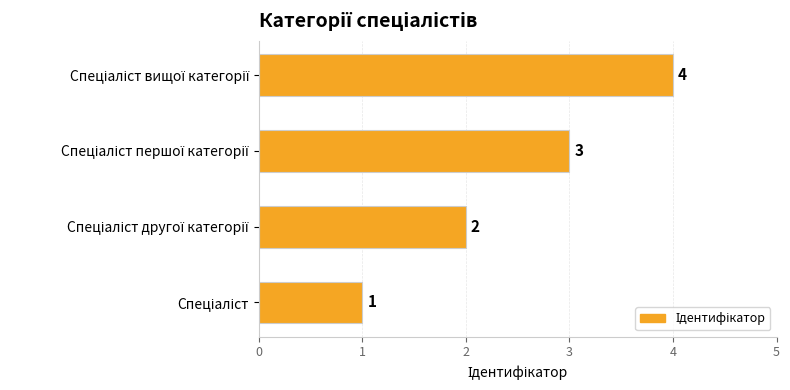

How many values are between 2 and 4?

3